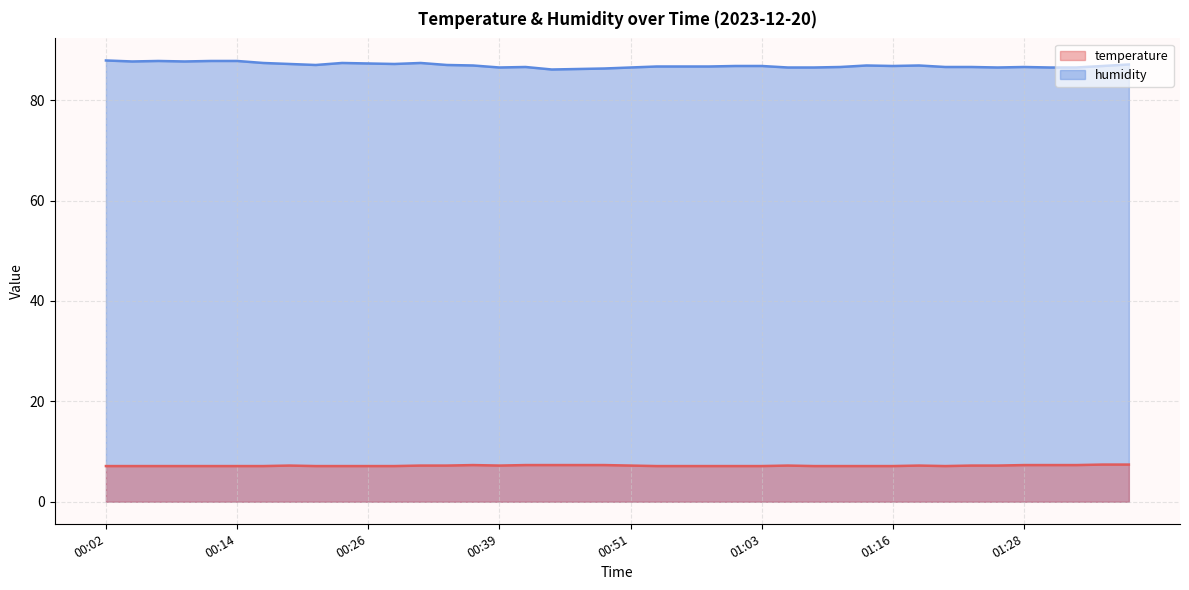

What is the spread (max minus min) of values at 00:19?

80.0